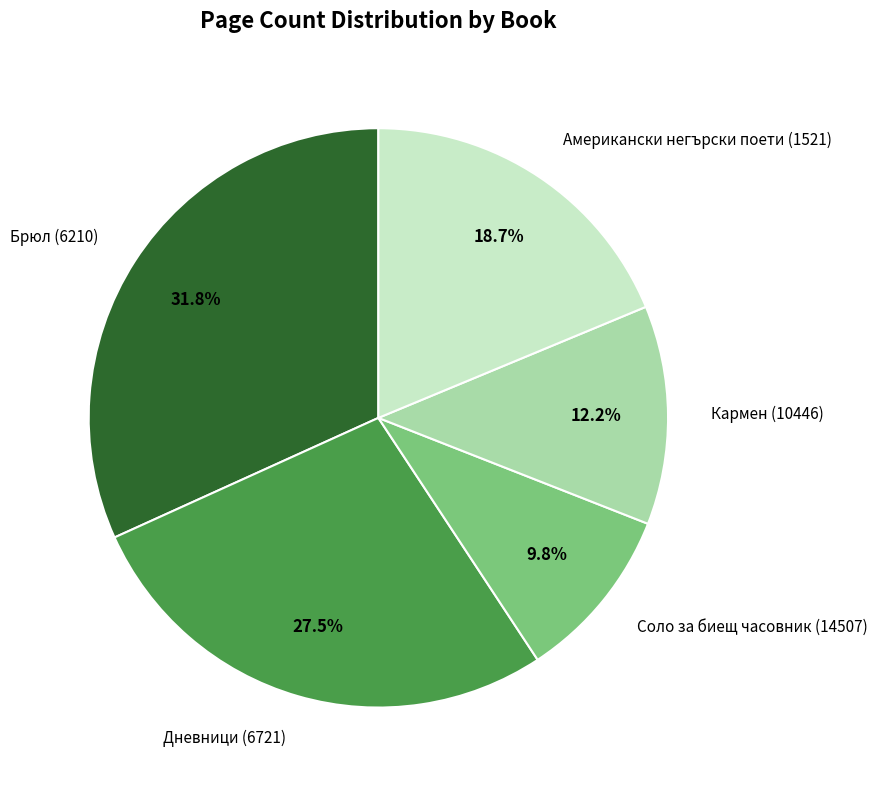

What is the total percentage of Кармен (10446) and Дневници (6721)?

39.7%